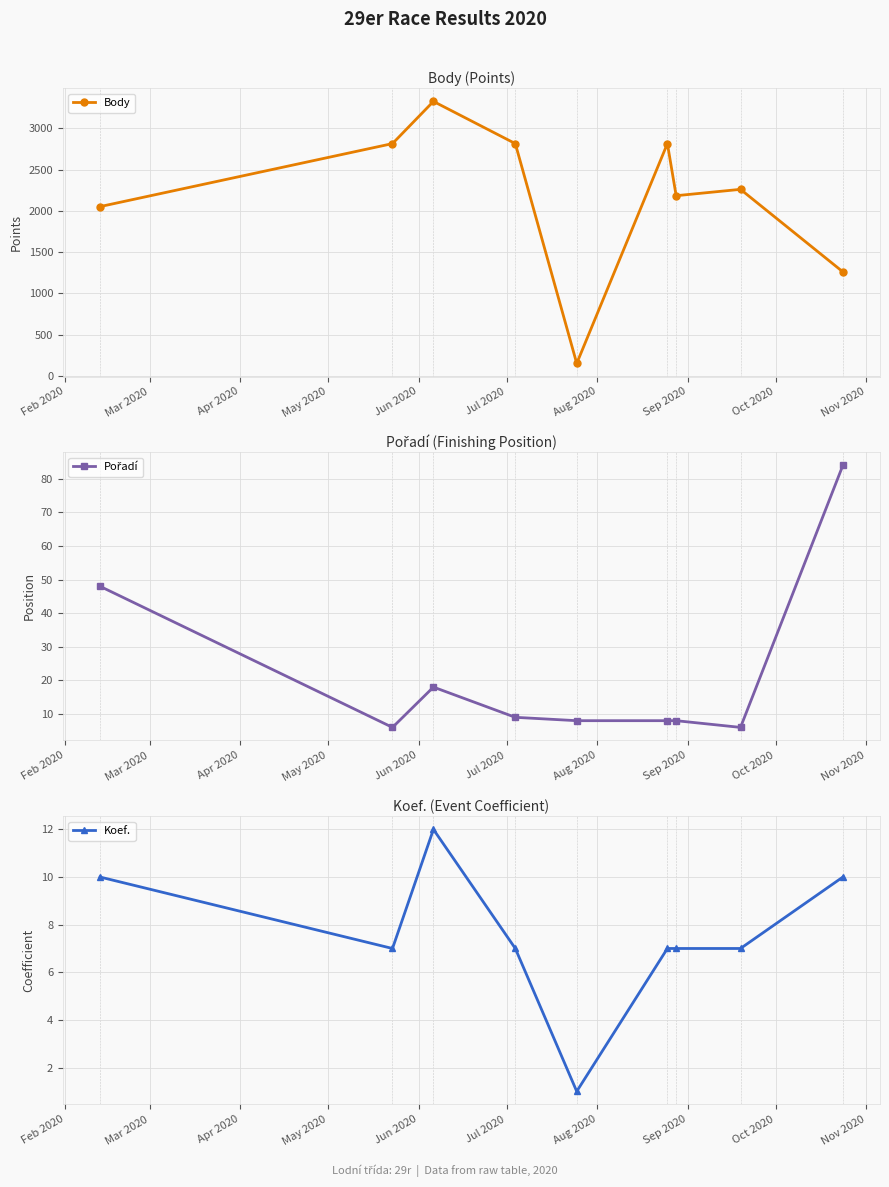

In Koef., how many points are higher than both neighbors (excluding endpoints)?

1